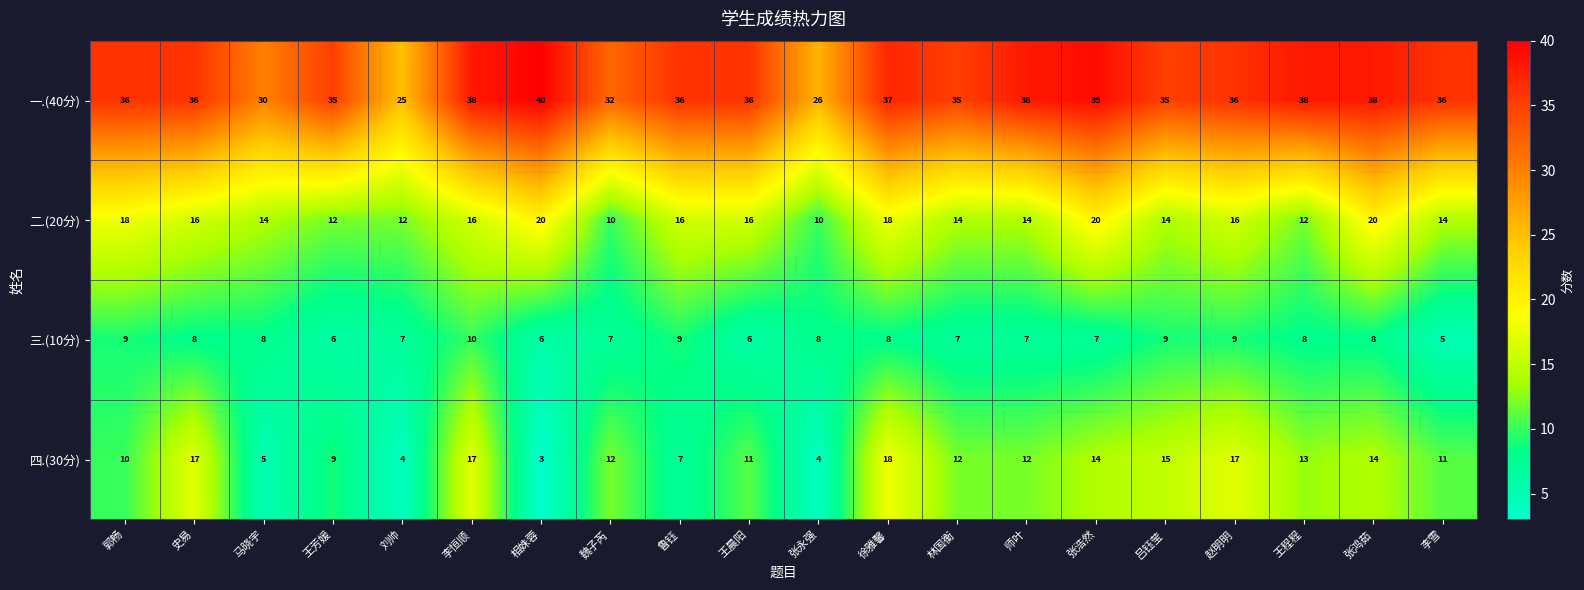

True or false: 四.(30分) has a value of 12 at 史易.

False